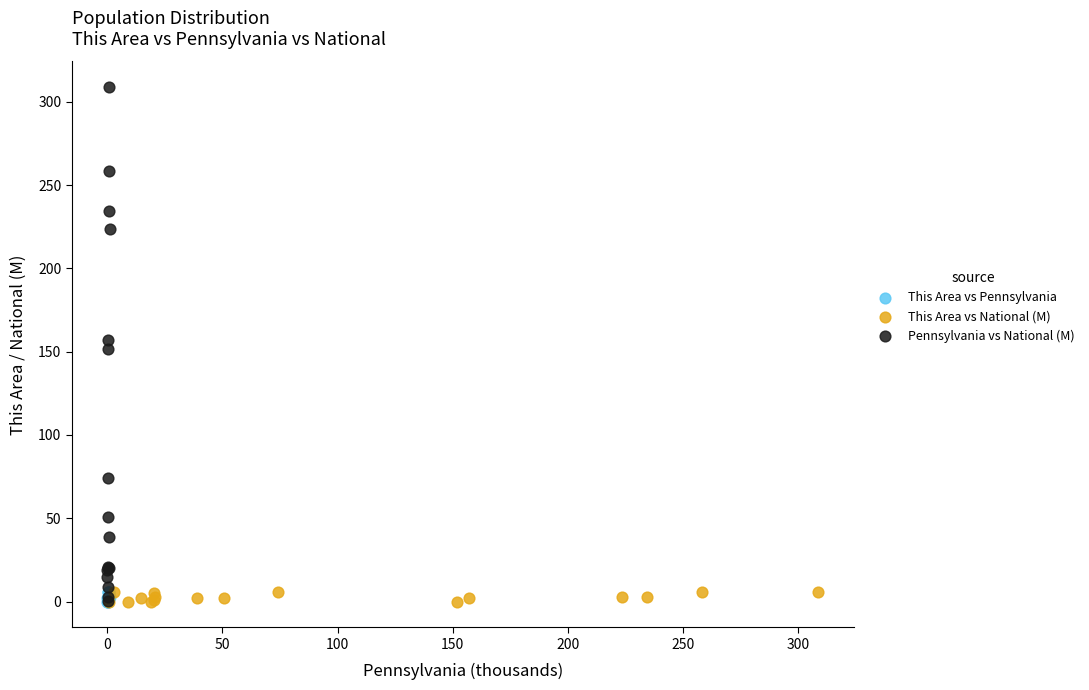

Which series has the widest spread of Y values?

Pennsylvania vs National (M)